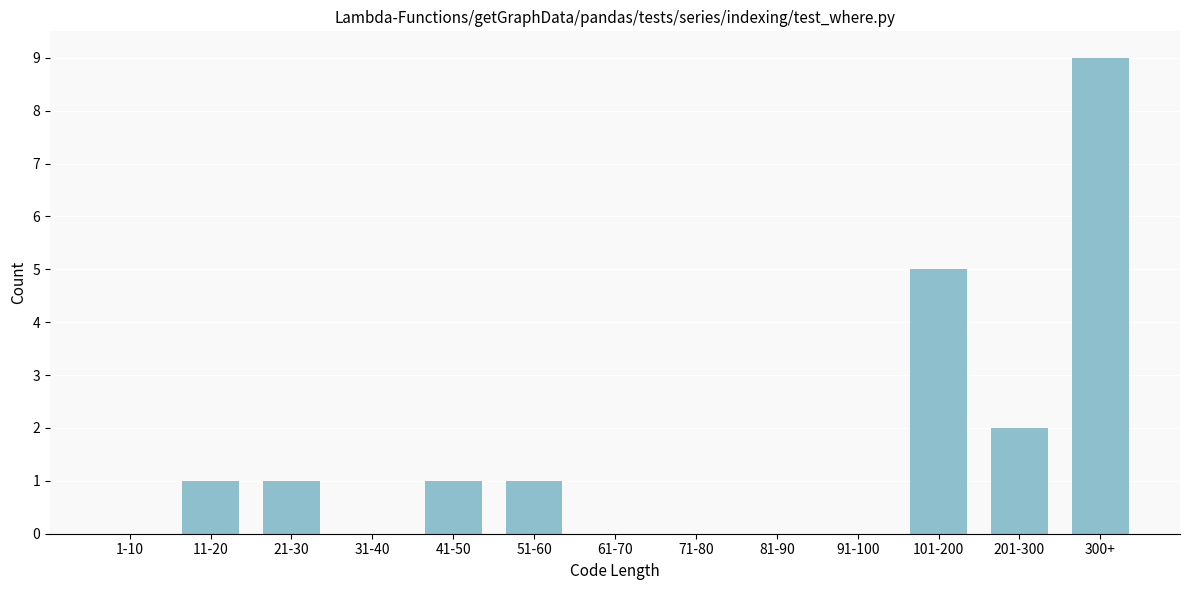

Reading left to right, what are all the values shown in this chart?

1-10=0	11-20=1	21-30=1	31-40=0	41-50=1	51-60=1	61-70=0	71-80=0	81-90=0	91-100=0	101-200=5	201-300=2	300+=9